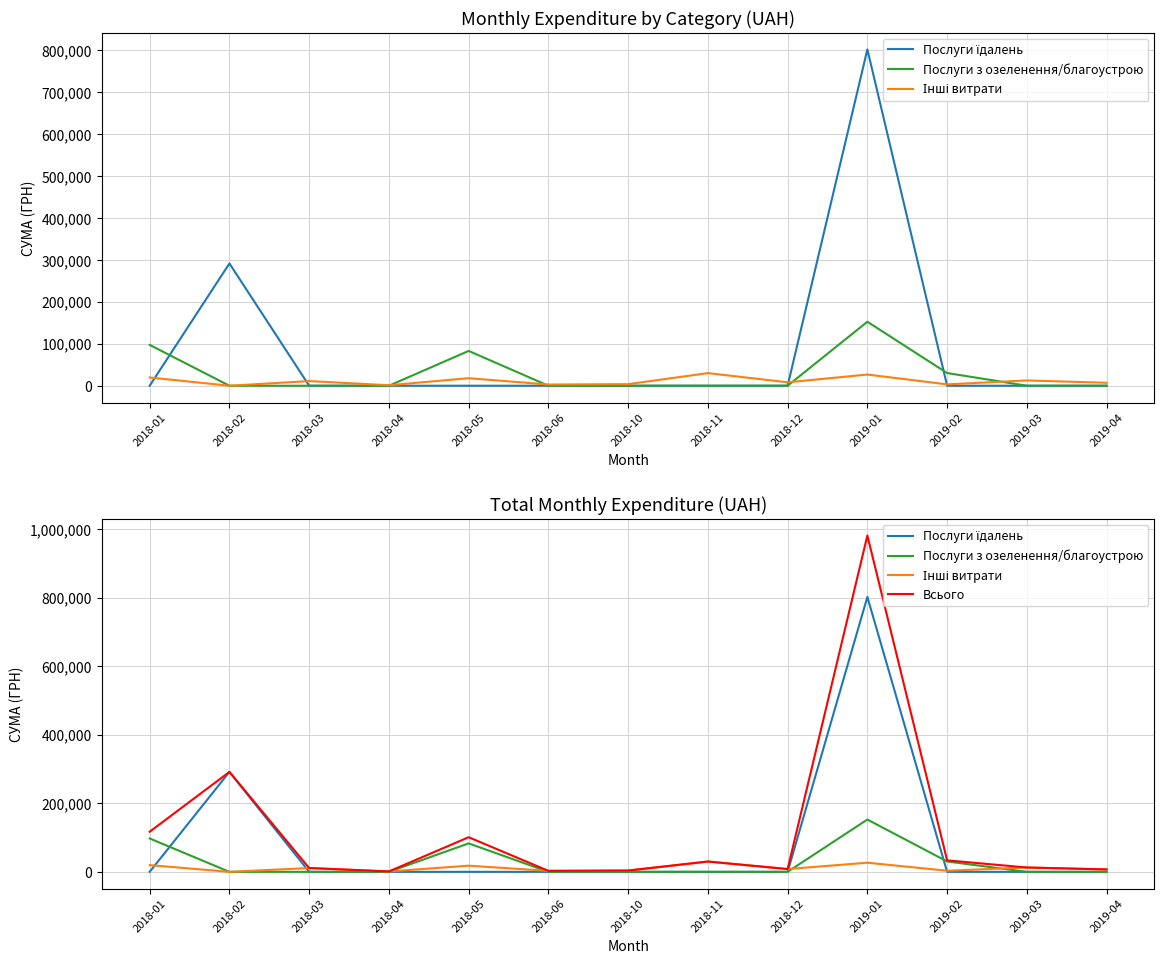

List the series in order of their peak value, highest first.

Всього, Послуги їдалень, Послуги з озеленення/благоустрою, Інші витрати